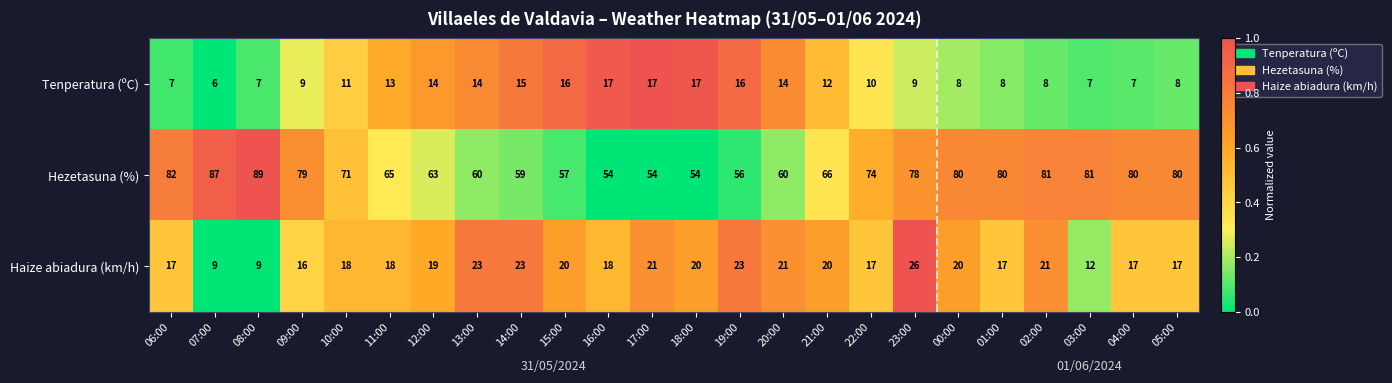

What is the difference between the maximum and minimum values in the Tenperatura (ºC) series?

11